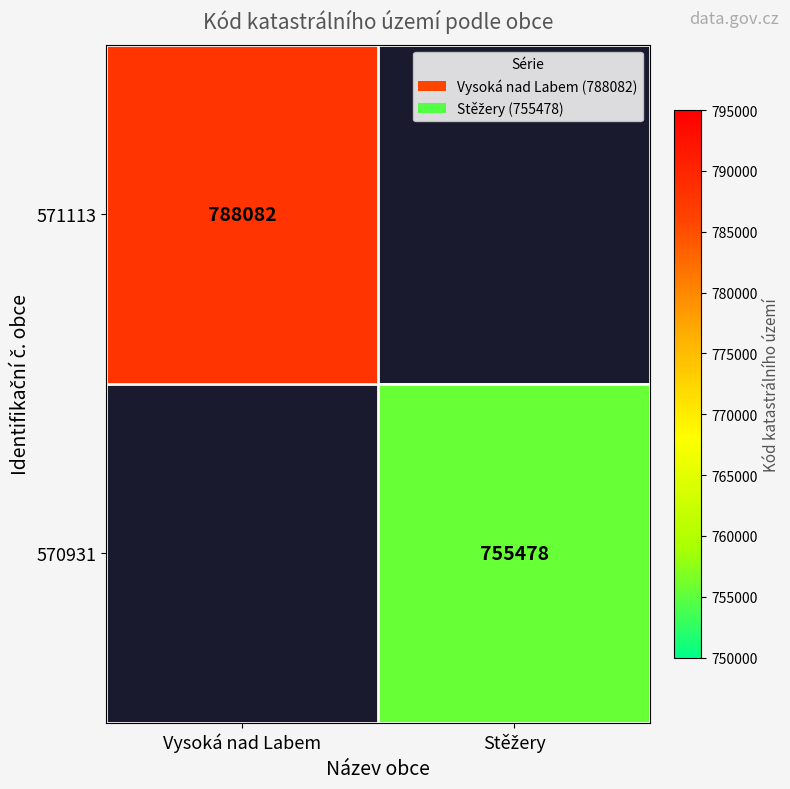

What is the greatest value displayed?

788082.0